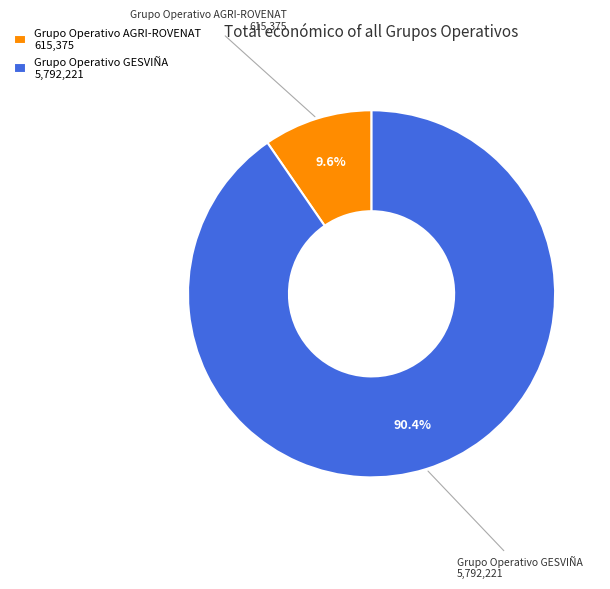

Does Grupo Operativo GESVIÑA account for over 50% of the chart?

Yes